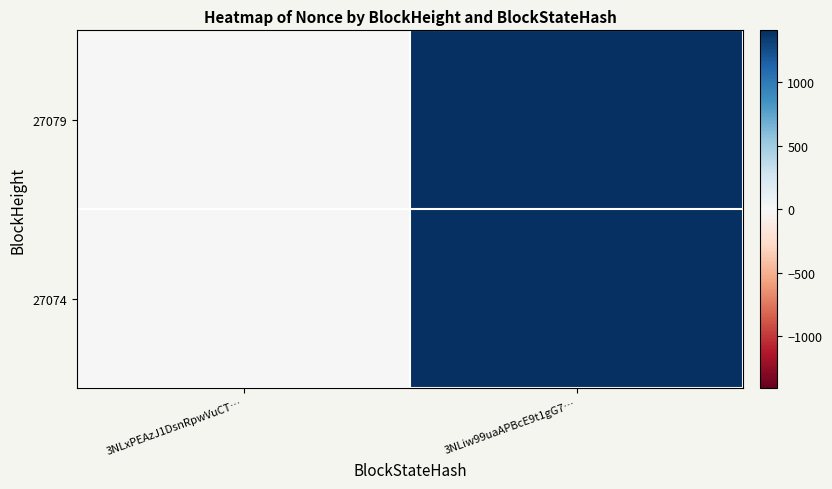

Reading left to right, what are all the values shown in this chart?

27079: 3NLxPEAzJ1DsnRpwVuCT…=0	3NLiw99uaAPBcE9t1gG7…=1409
27074: 3NLxPEAzJ1DsnRpwVuCT…=0	3NLiw99uaAPBcE9t1gG7…=1409